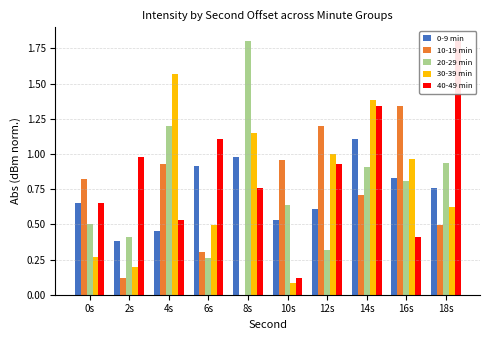

The 10-19 min series shows 0.5 at 18s. True or false?

True